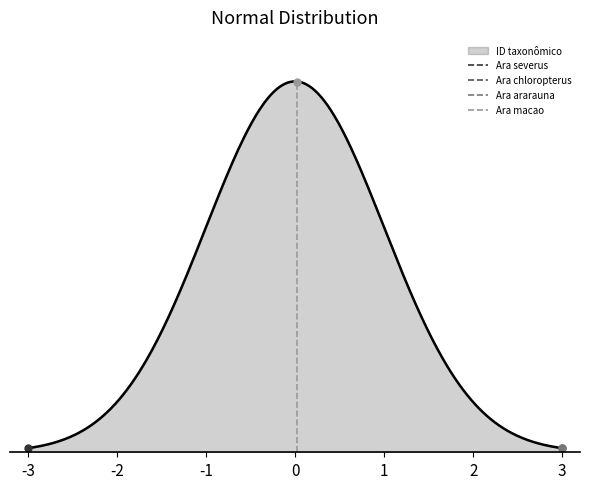

Does the chart have visible grid lines?

No